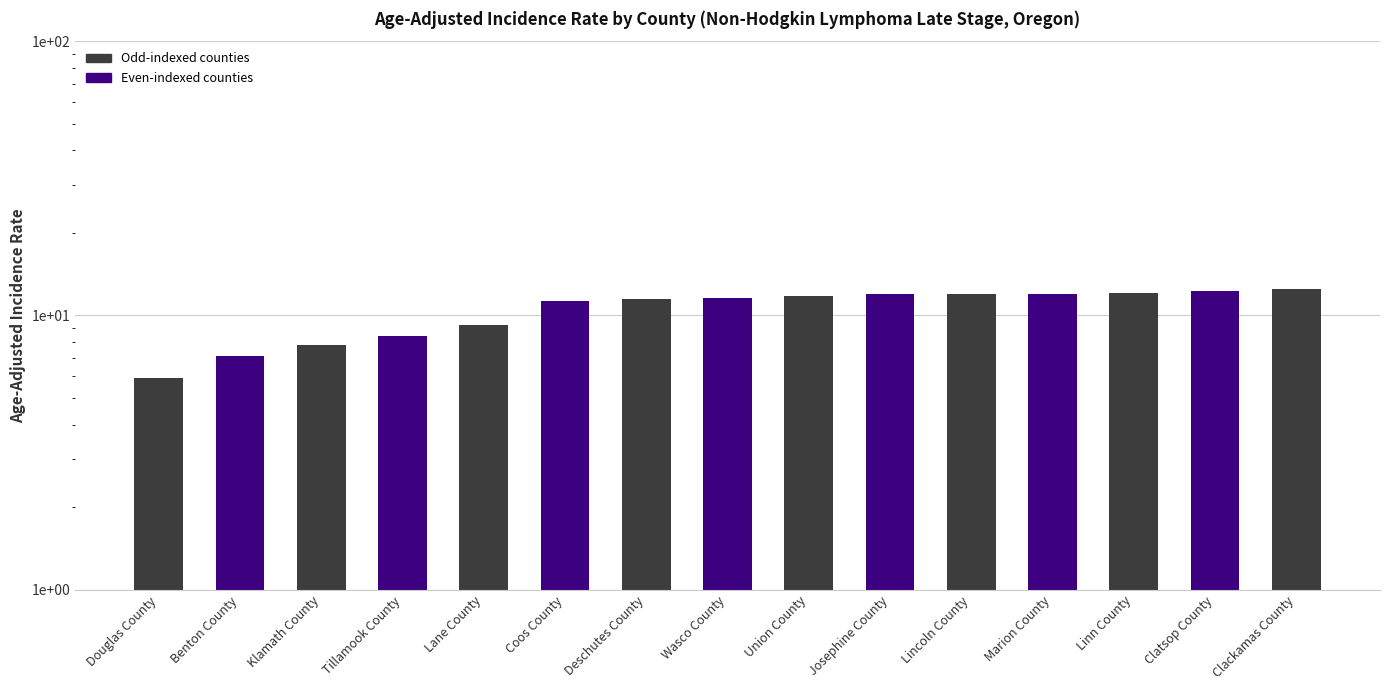

How many bars are there in total?

15